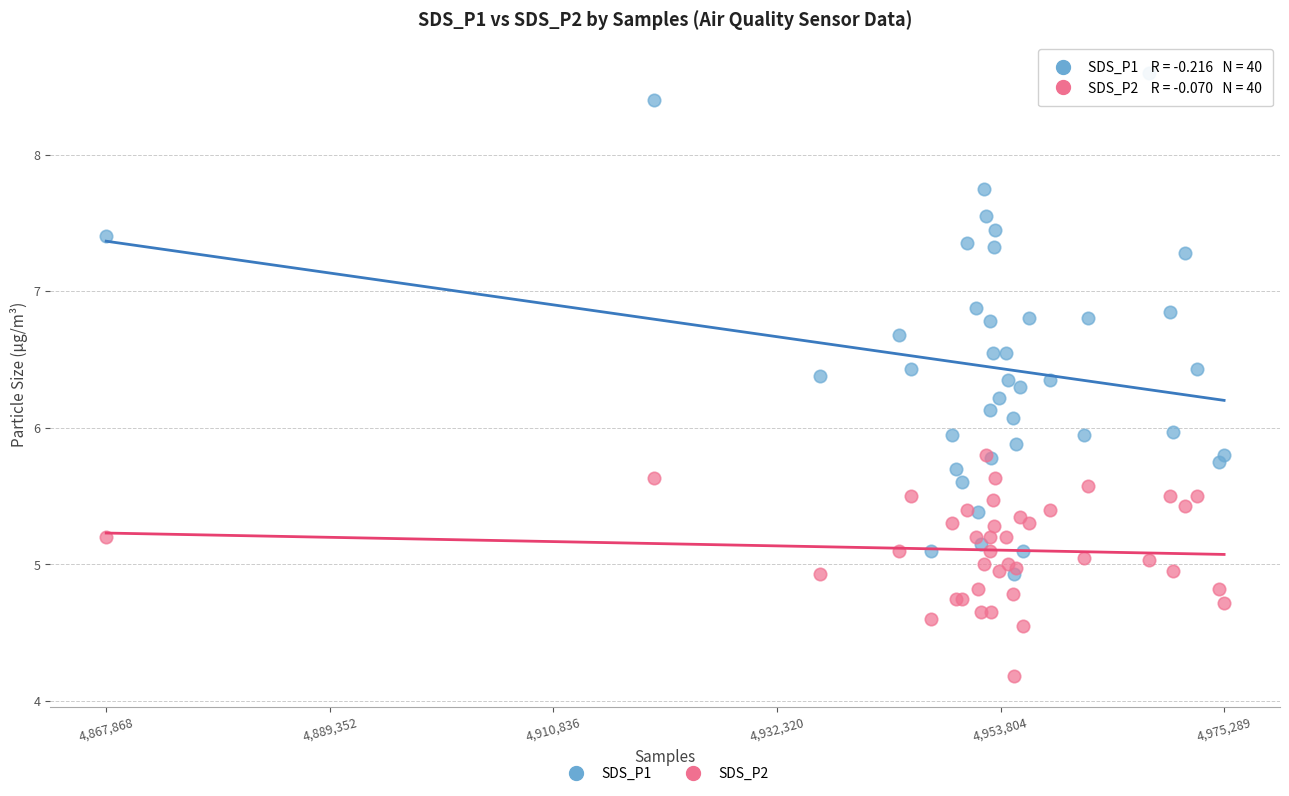

Which series has the largest Y range (max minus min)?

SDS_P1